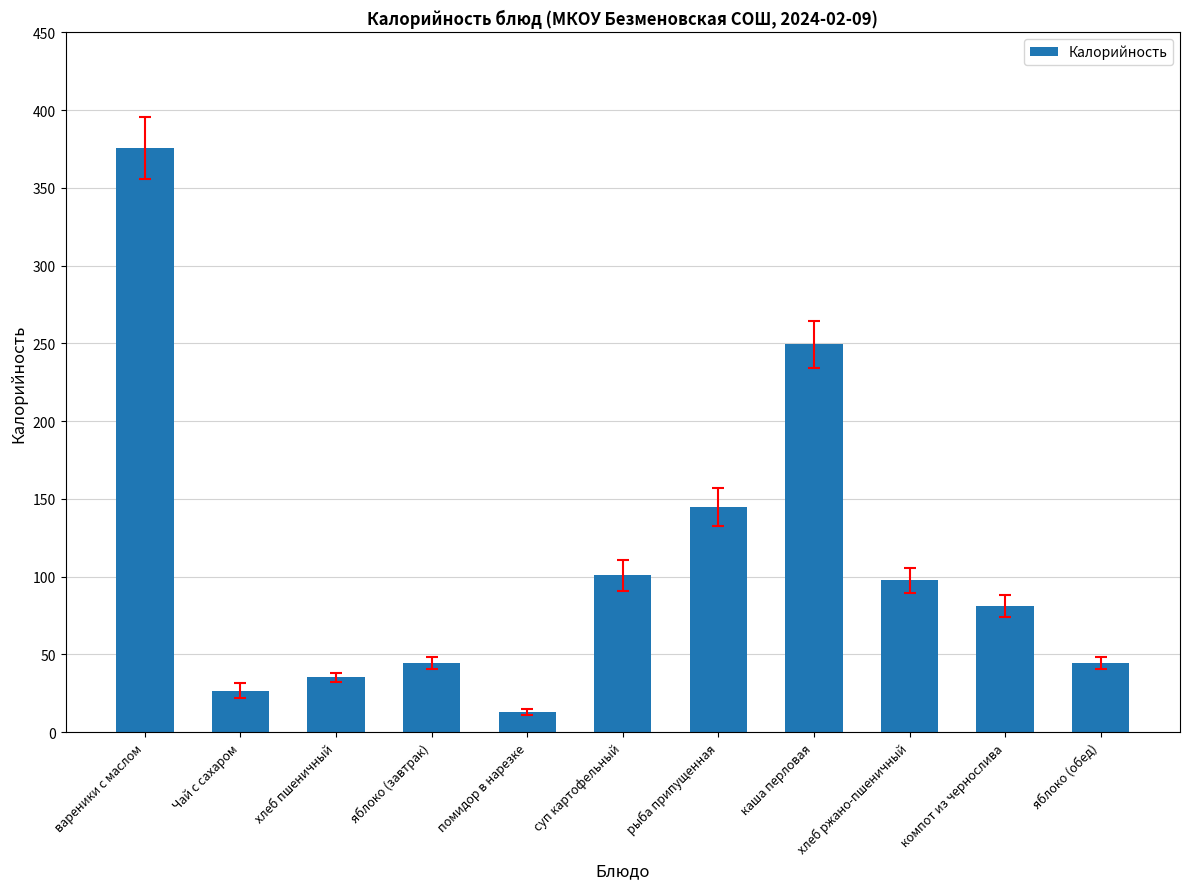

True or false: the data shows 212.1 at рыба припущенная.

False